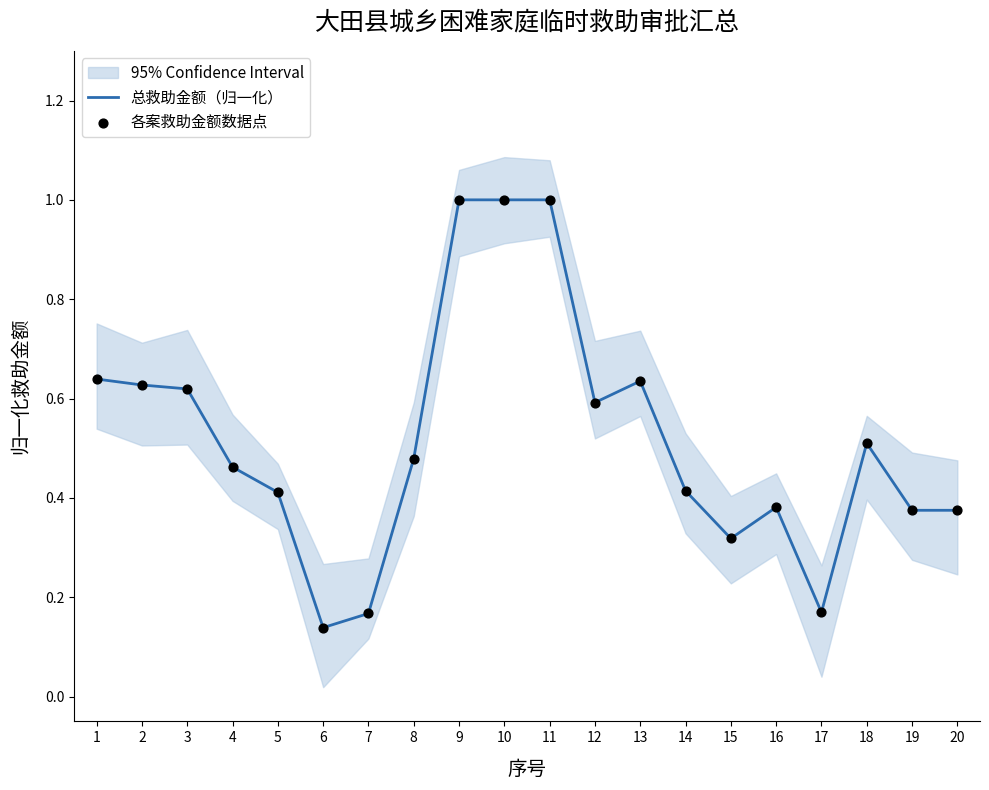

At how many categories does at least one series exceed 0?

20